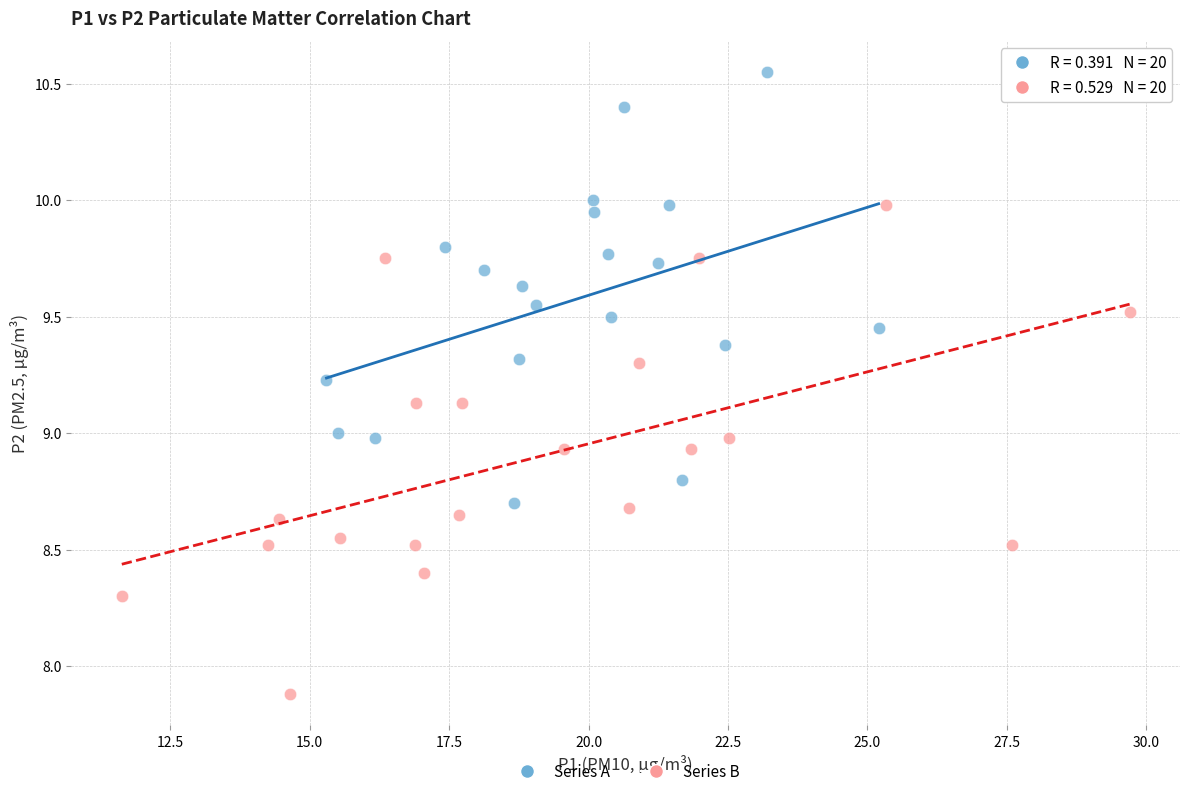

Which series contains the lowest Y value?

Series B